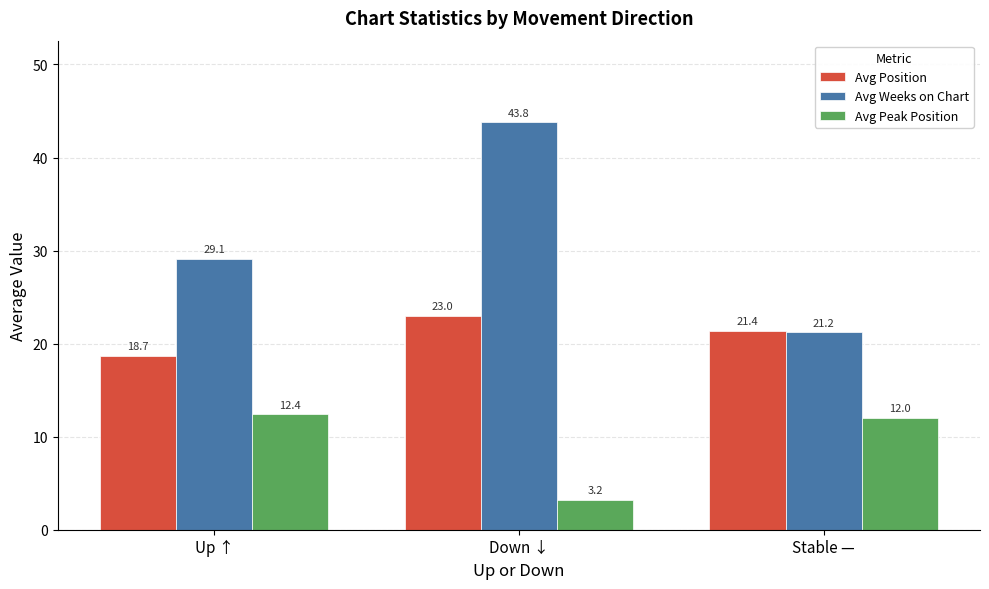

Is it true that Avg Peak Position equals 12.0 at Stable —?

True